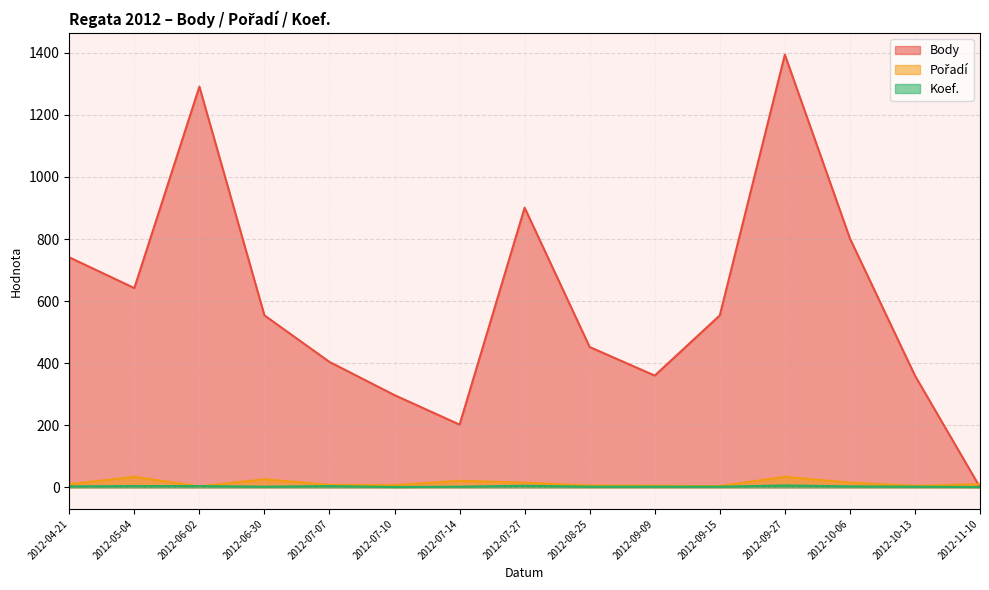

What is the label of the 9th point from the right?

2012-07-14